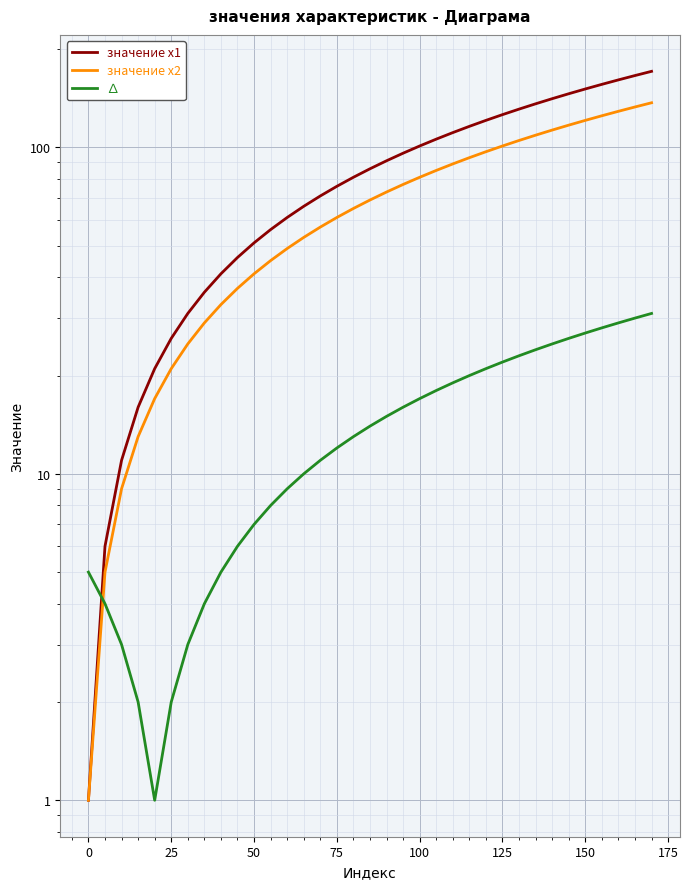

What is the maximum value for ∆?

31